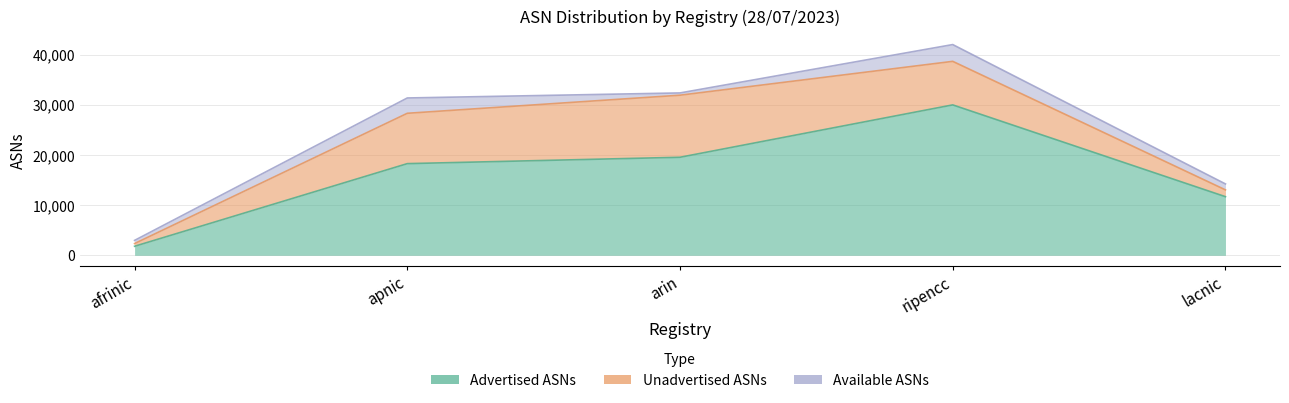

What is the total value across all series at ripencc?

42032